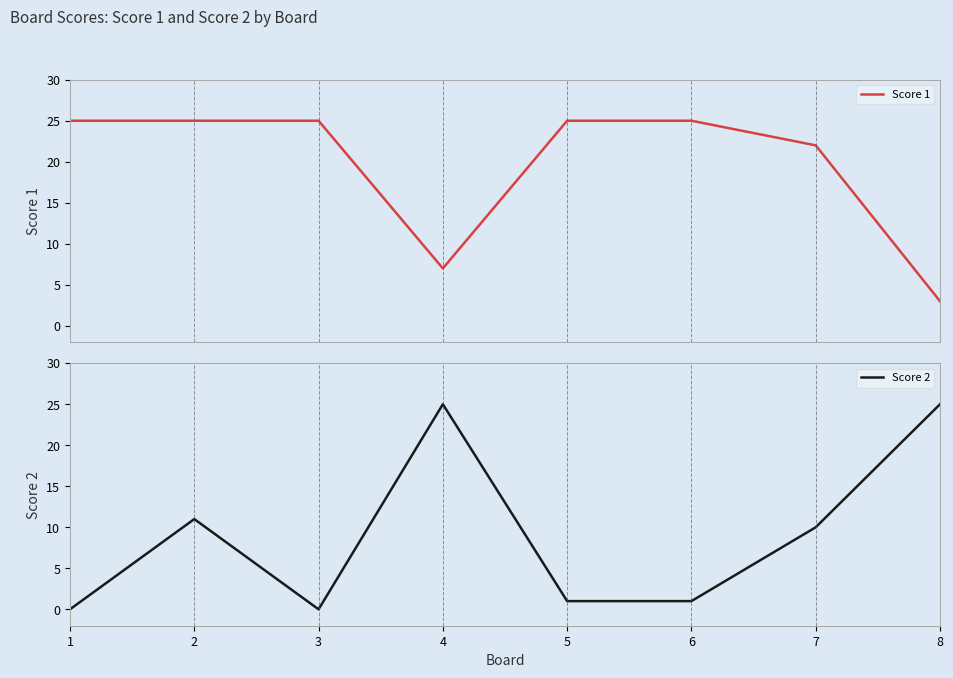

Reading left to right, what are all the values shown in this chart?

Score 1: 25	25	25	7	25	25	22	3
Score 2: 0	11	0	25	1	1	10	25